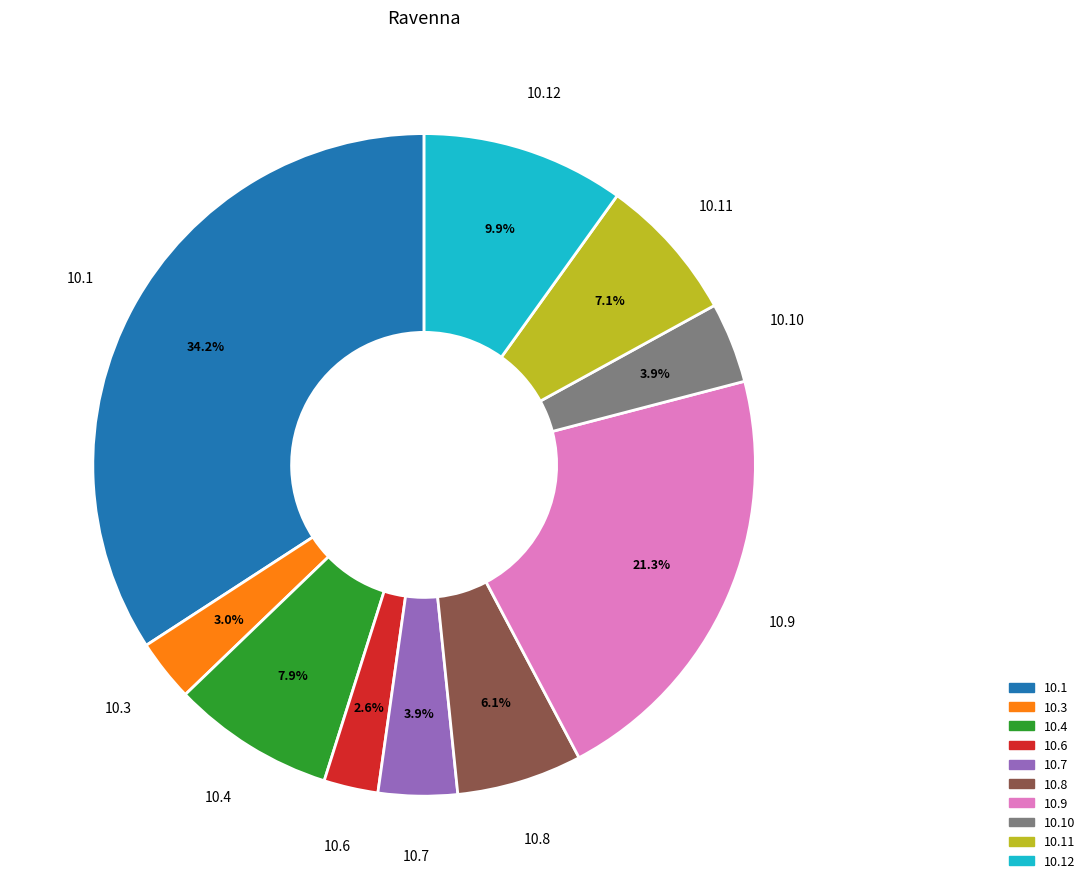

Is there any slice that represents more than half of the pie?

No